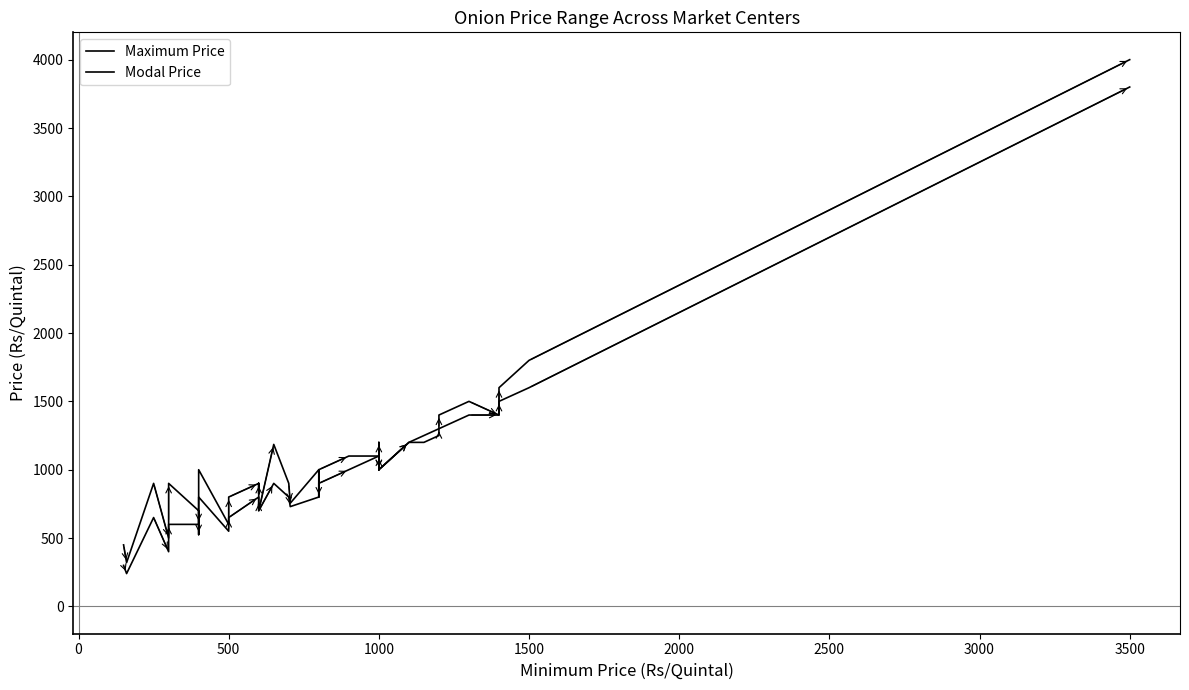

Which series has the largest total across all categories?

Maximum Price